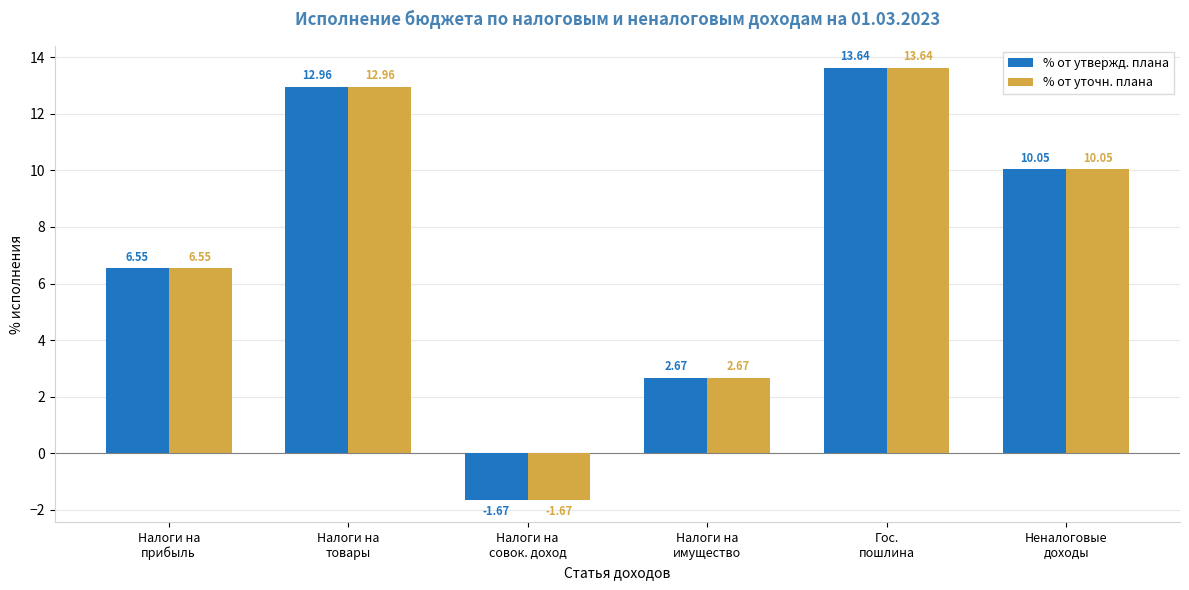

What position from the left is Неналоговые
доходы?

6